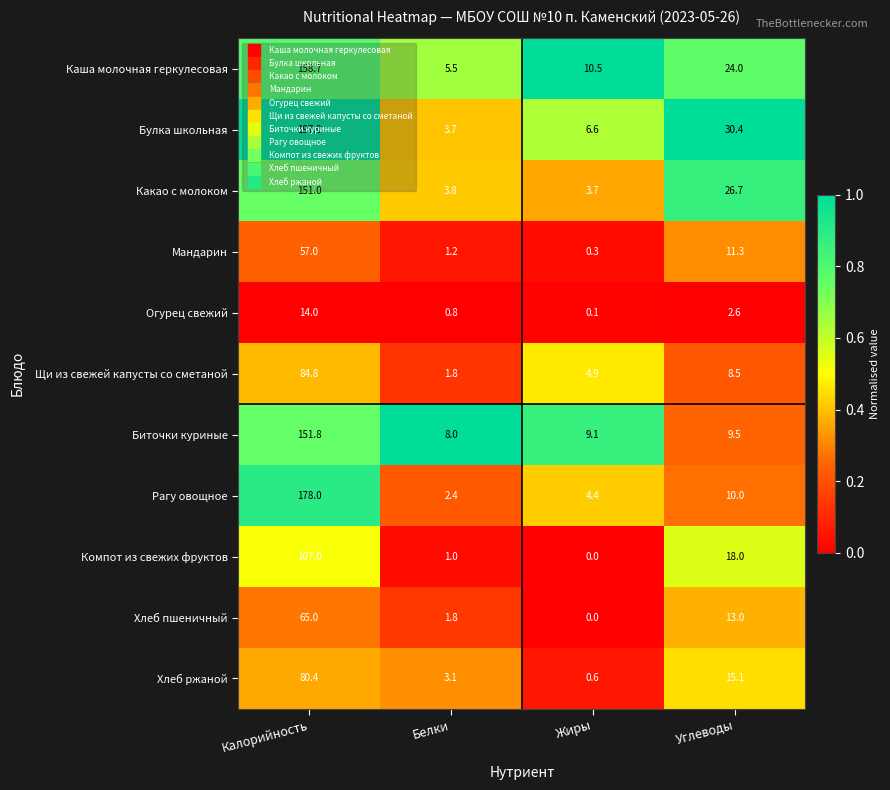

Is it true that Хлеб ржаной equals 6.2 at Углеводы?

False